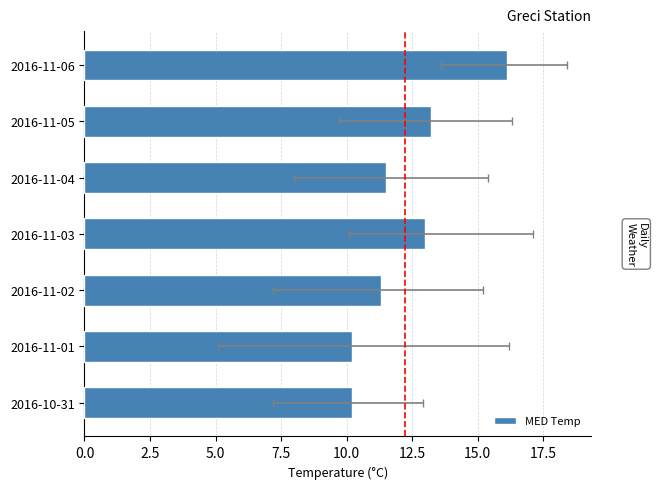

Which has a higher value, 2016-11-02 or 2016-11-04?

2016-11-04